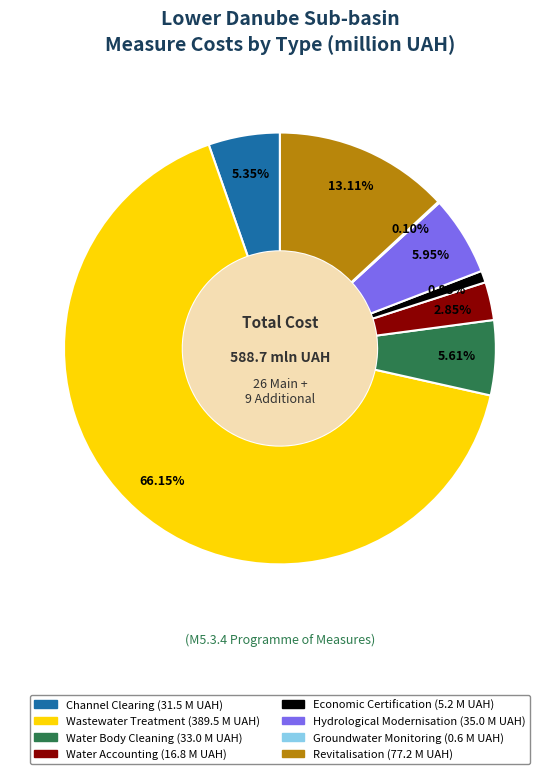

Does any single category account for the majority?

Yes